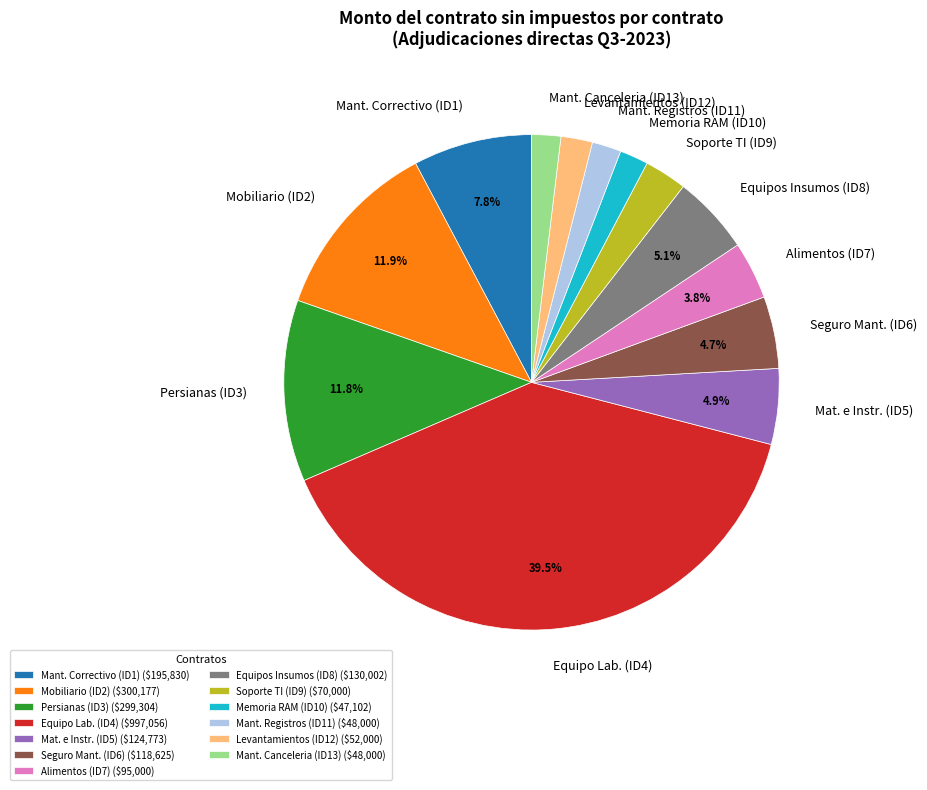

Does Soporte TI (ID9) account for over 50% of the chart?

No